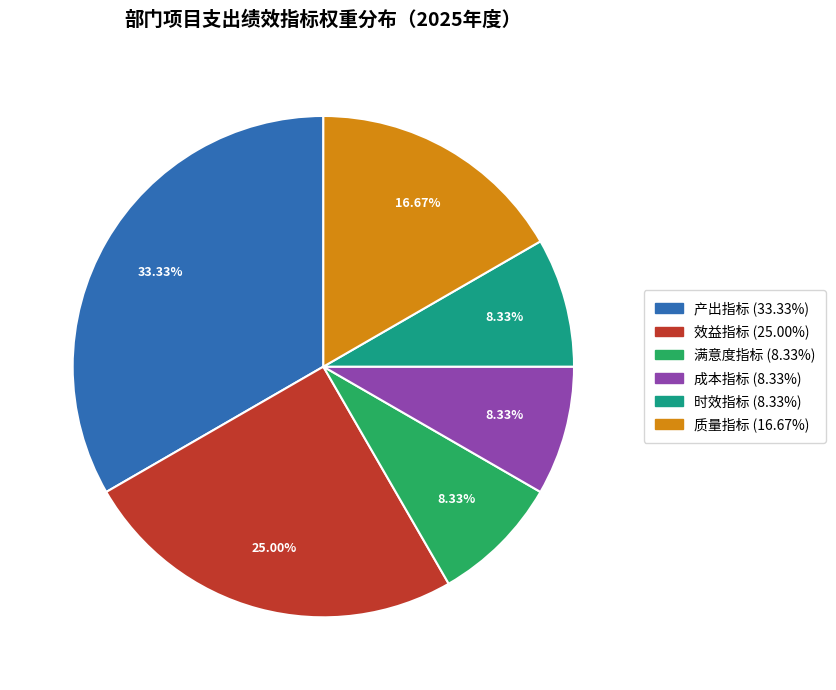

To the nearest percent, what is the combined percentage of 效益指标 and 满意度指标?

33%